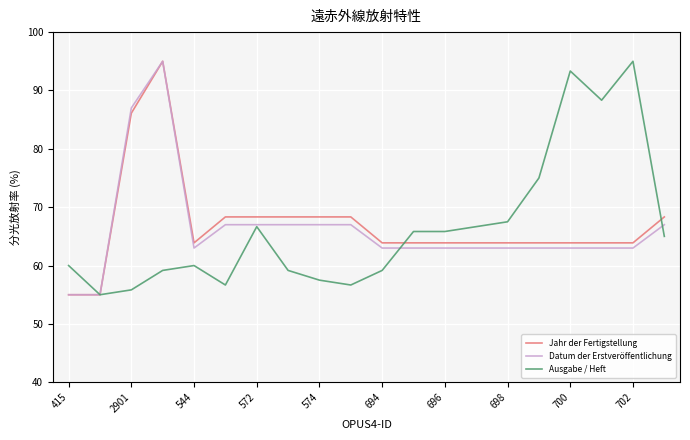

What is the average value of the Ausgabe / Heft series?

66.4